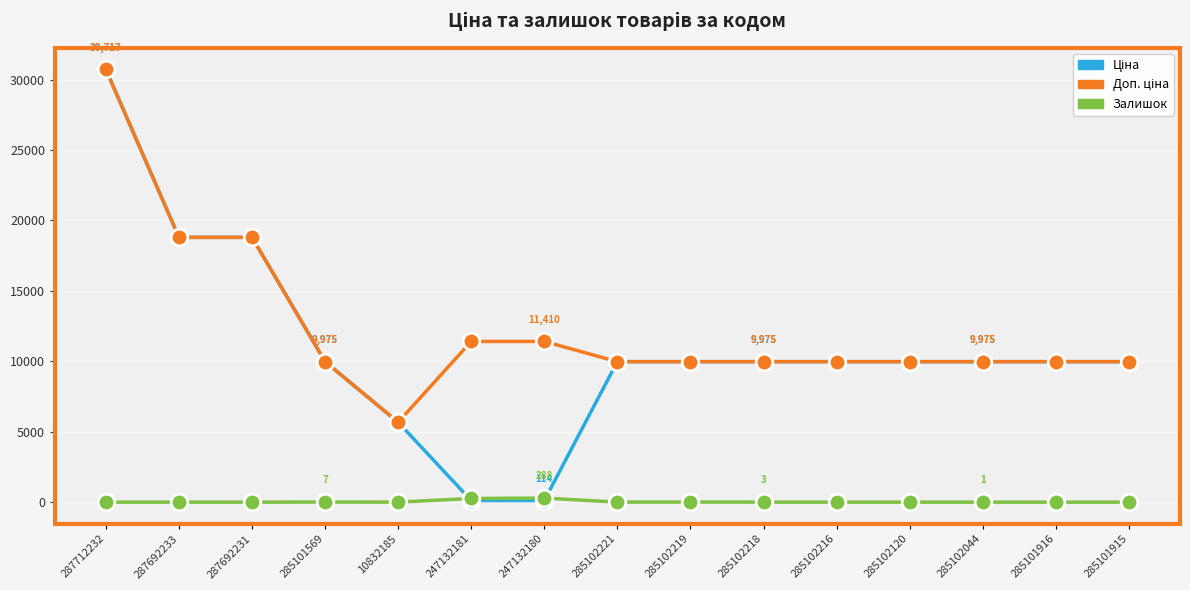

Which category has the highest value across all series?

287712232